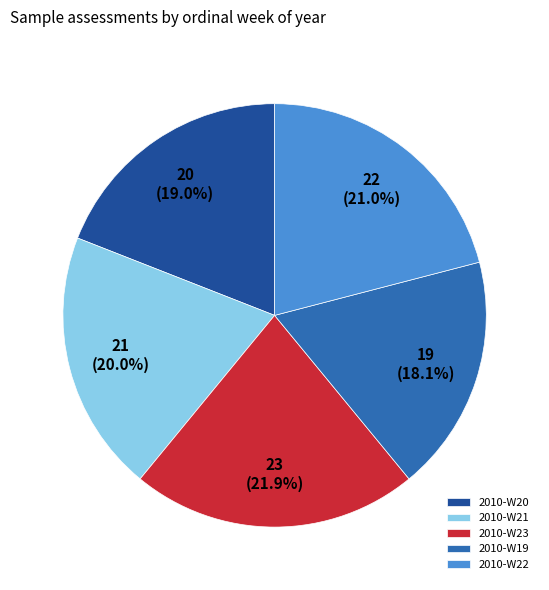

Which category has the biggest portion of the pie?

2010-W23